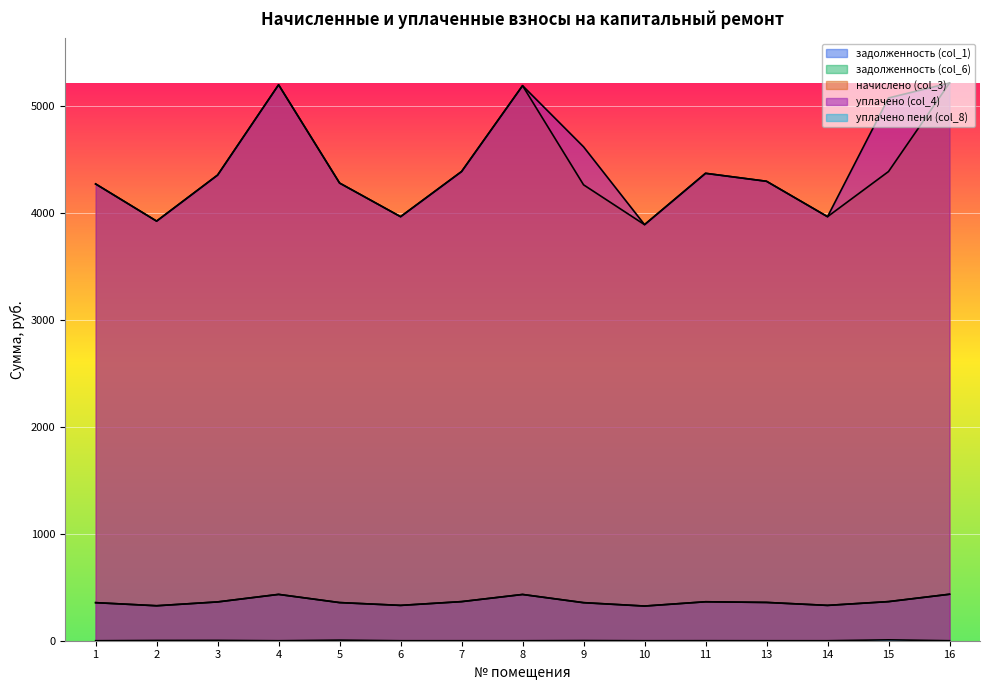

True or false: начислено (col_3) and уплачено пени (col_8) cross at least once.

False